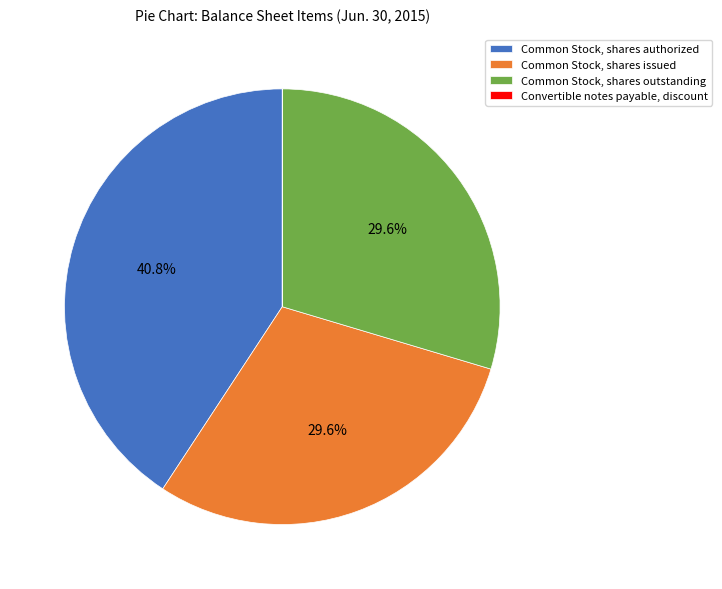

Does any single category account for the majority?

No